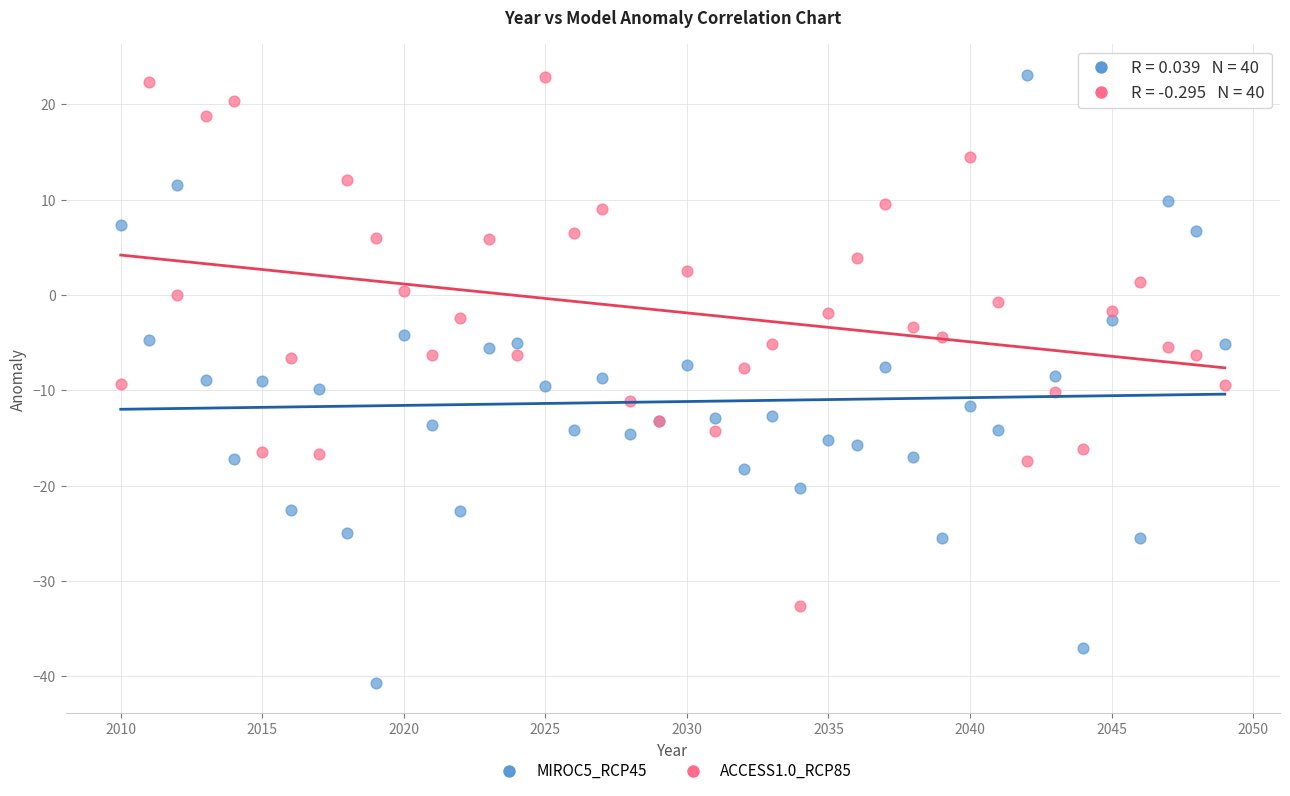

Which series has the widest spread of Y values?

MIROC5_RCP45